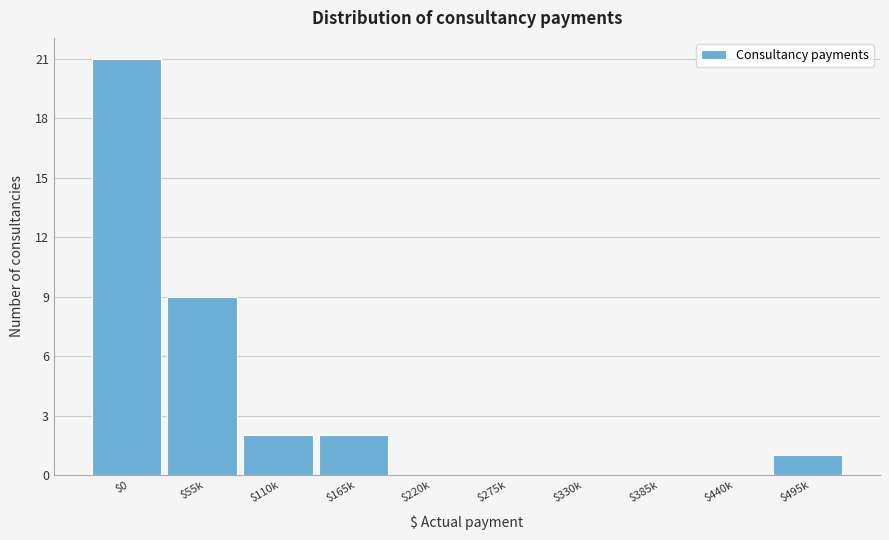

The chart shows a value of 2 at $110k. True or false?

True